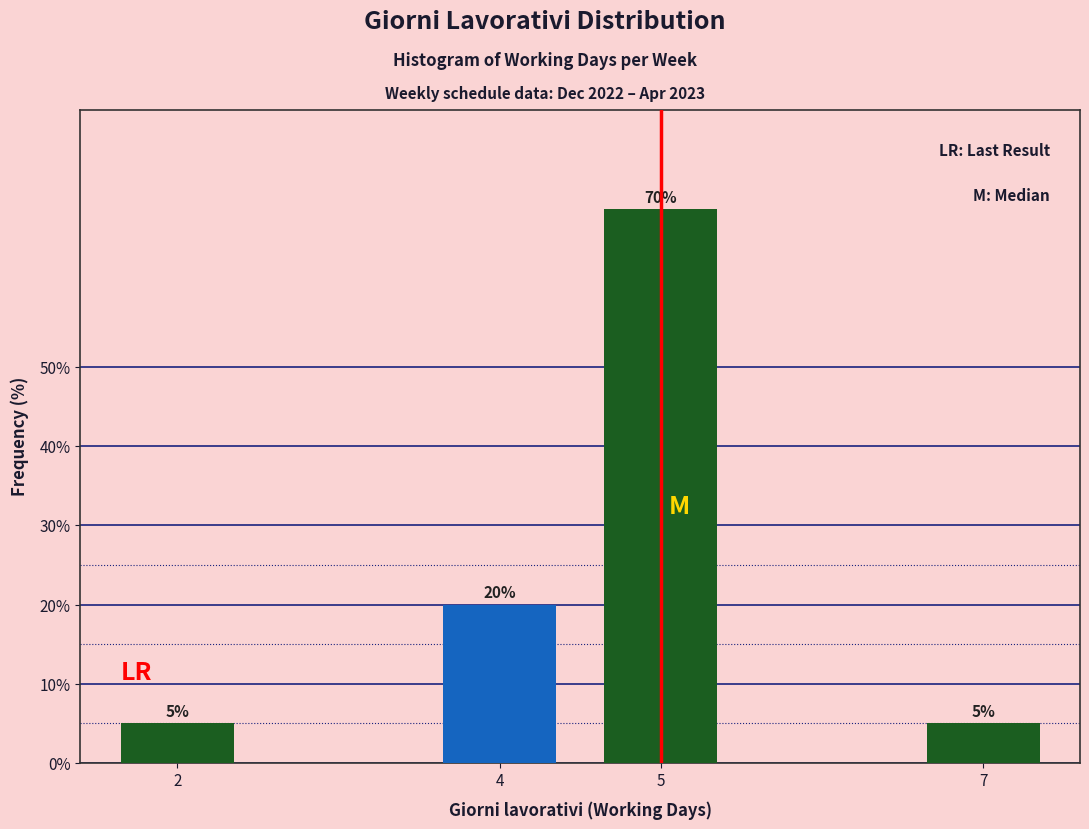

Reading right to left, transcribe all the data shown in this chart.

7=5	5=70	4=20	2=5